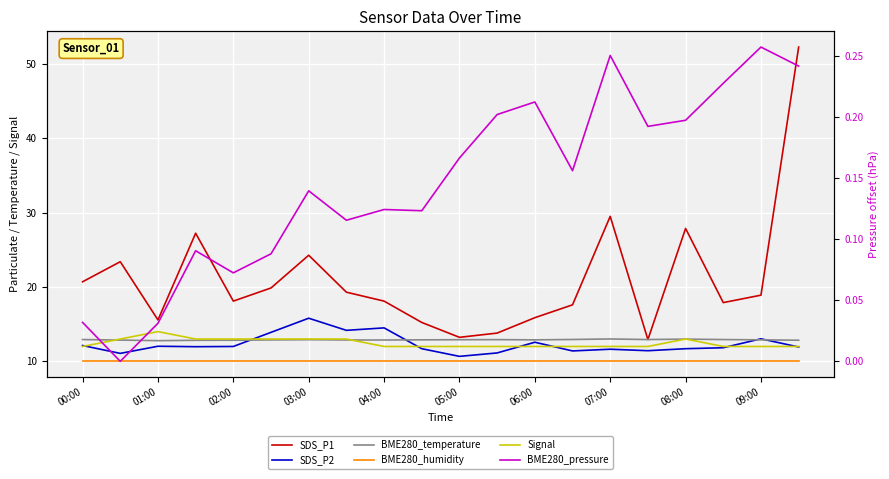

How many distinct data groups are displayed?

6